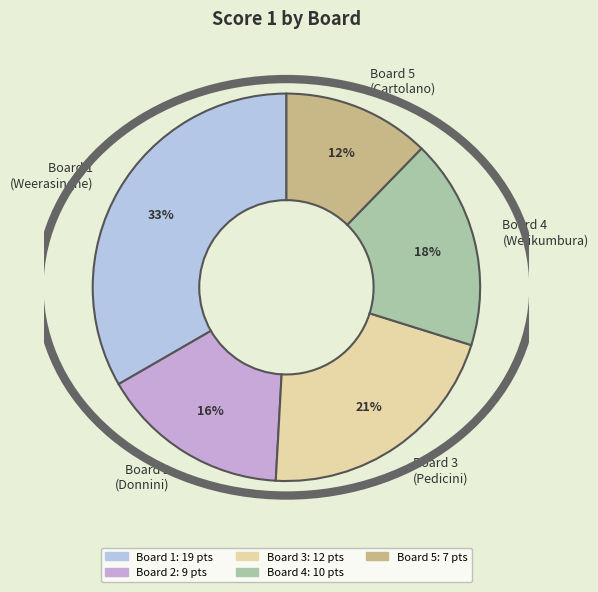

To the nearest percent, what portion does Board 2 (Donnini) represent?

16%